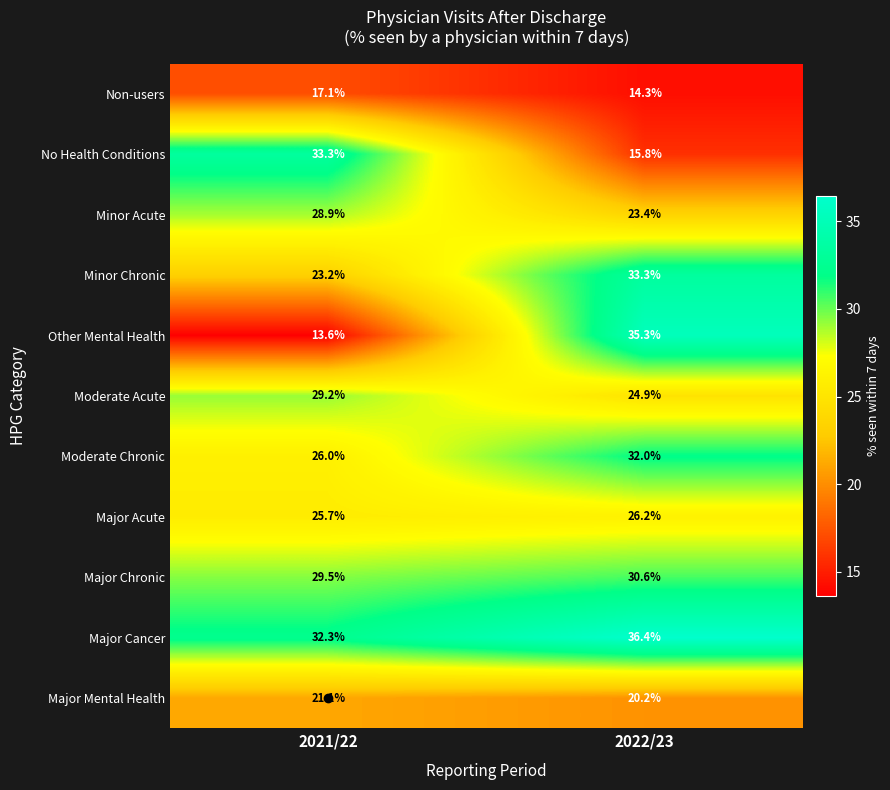

What is the spread (max minus min) of values at 2022/23?

22.1